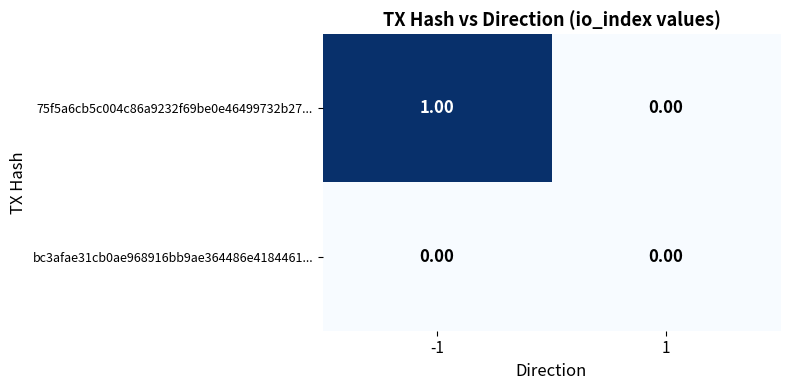

Which series changed the most between -1 and 1?

75f5a6cb5c004c86a9232f69be0e46499732b27...